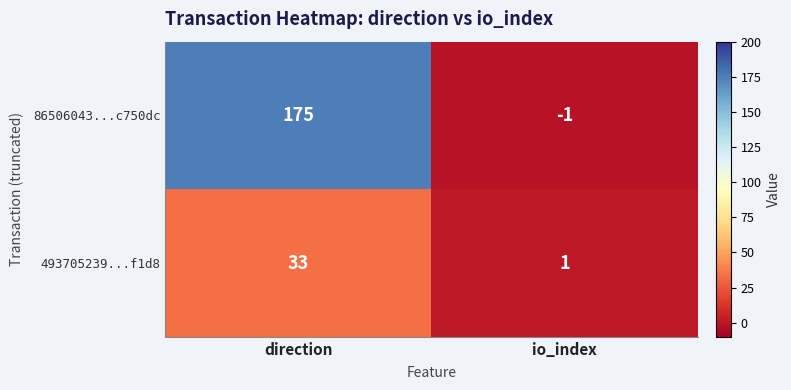

True or false: 86506043...c750dc has a value of 175 at direction.

True